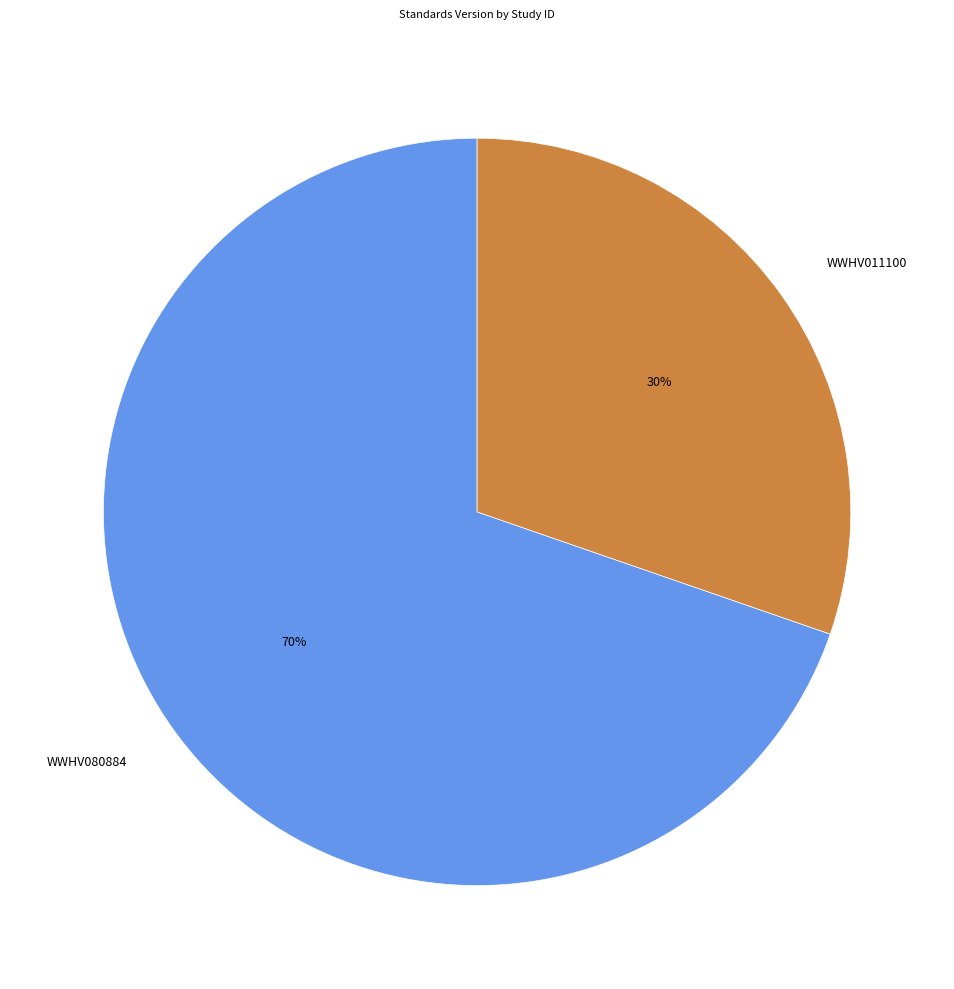

Is it true that WWHV080884 is 70% of the pie?

True